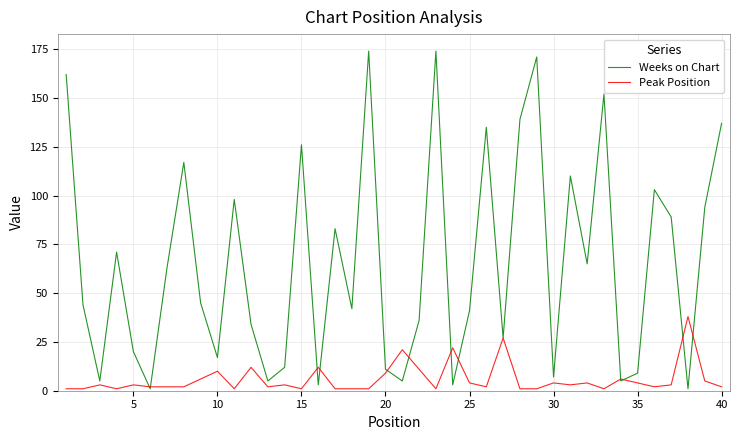

Rank the series by their average value, from lowest to highest.

Peak Position, Weeks on Chart